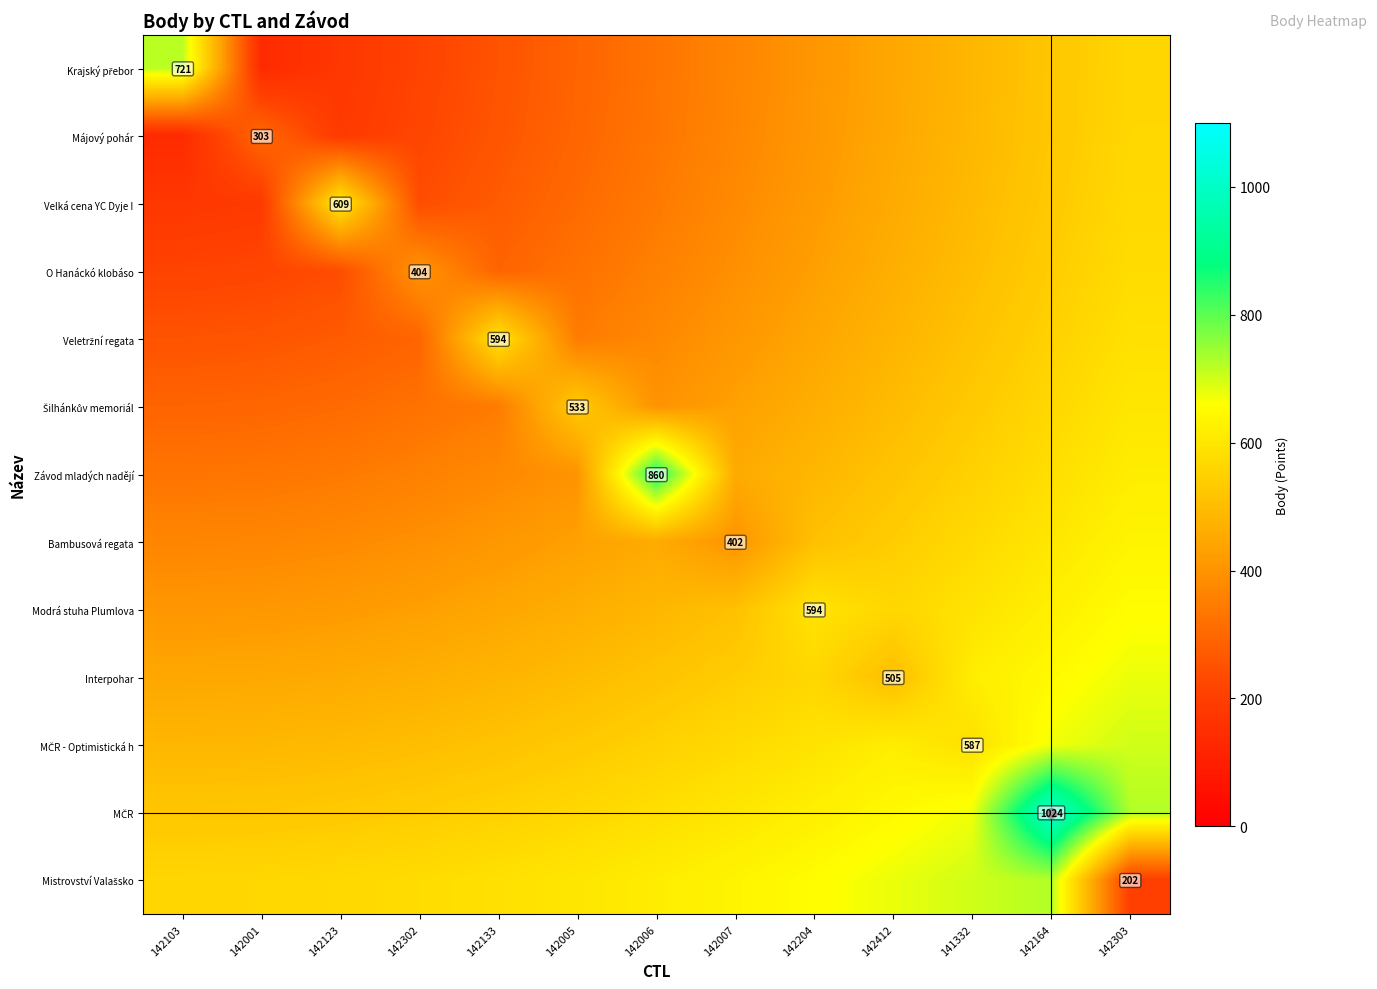

Which label corresponds to the smallest value in the chart?

142001